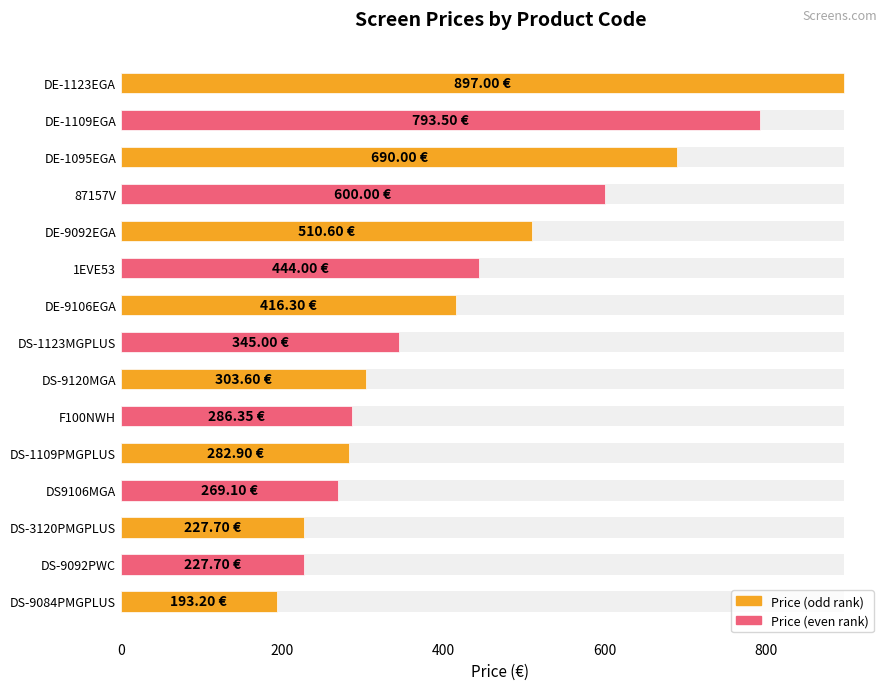

What is the difference between the maximum and minimum values?

703.8